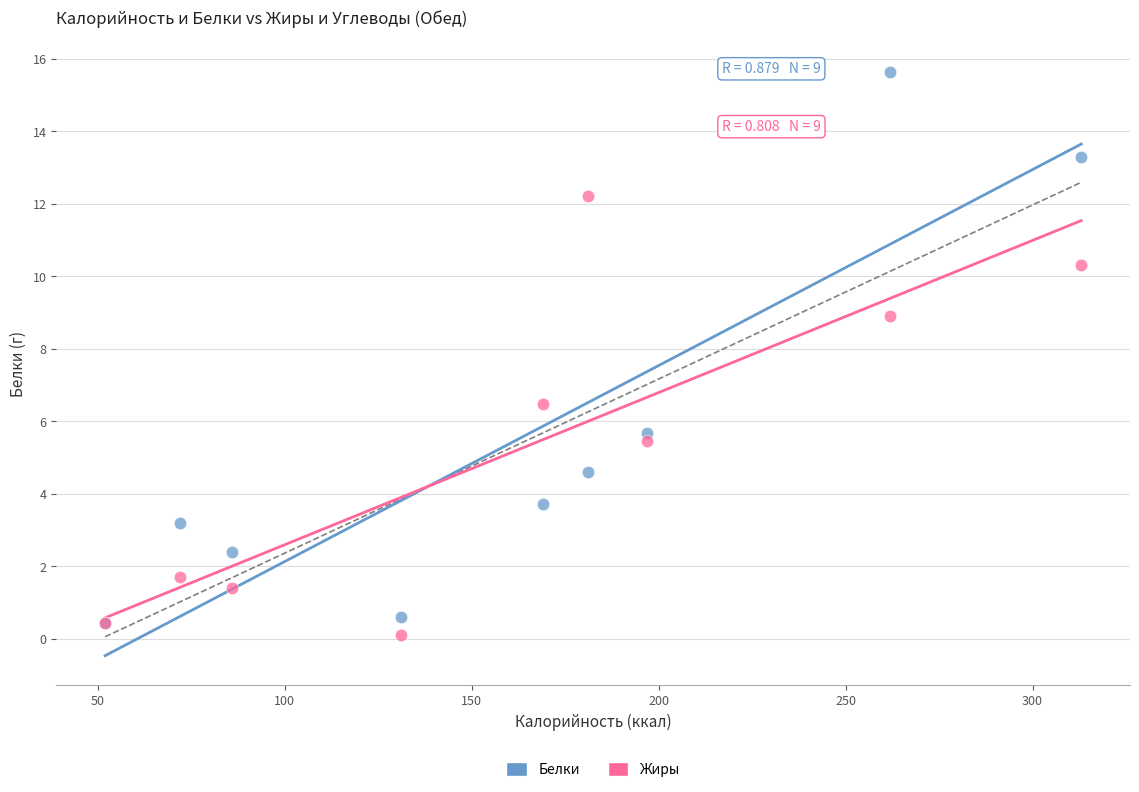

Across all series, what Y value is closest to 7?

6.5